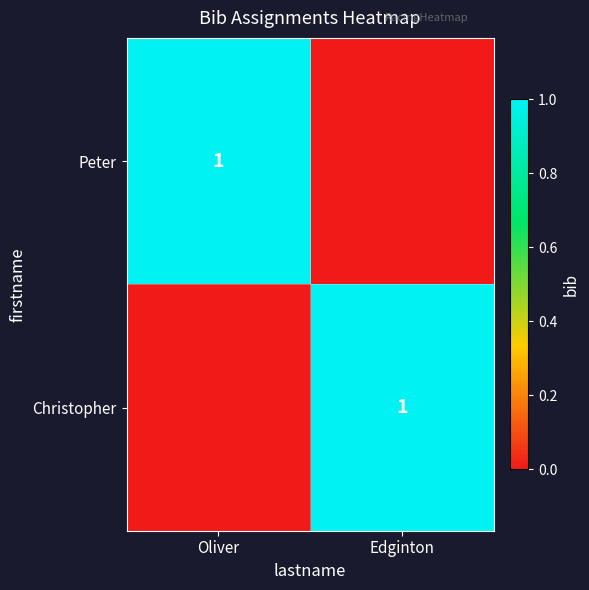

Is it true that Peter equals 2 at Oliver?

False